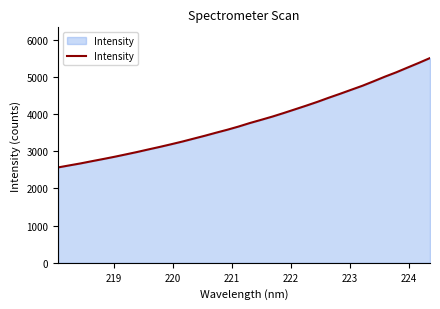

What is the minimum value shown in the chart?

2564.2